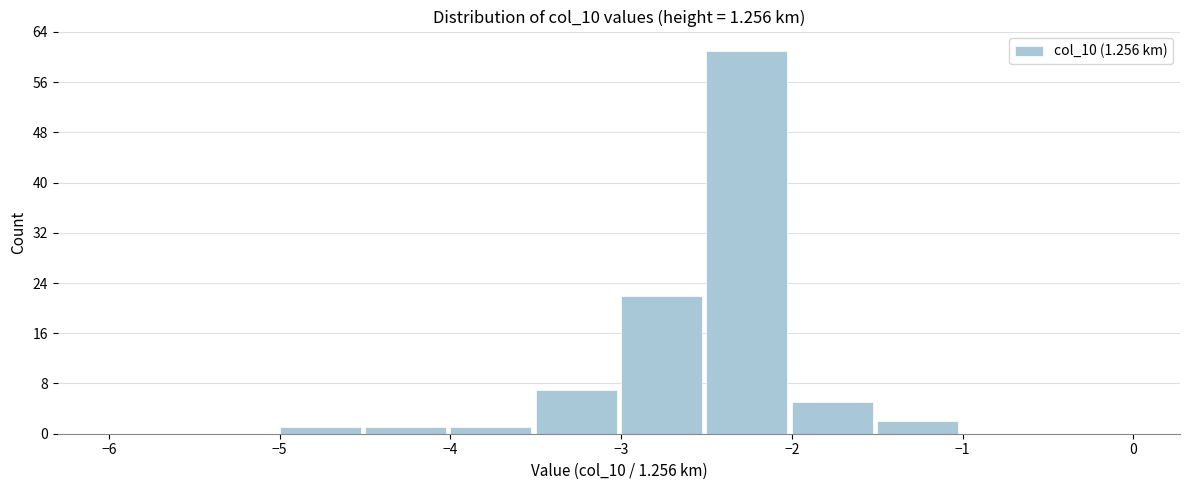

Which range on the x-axis has the tallest bar?

-2.5 to -2.0